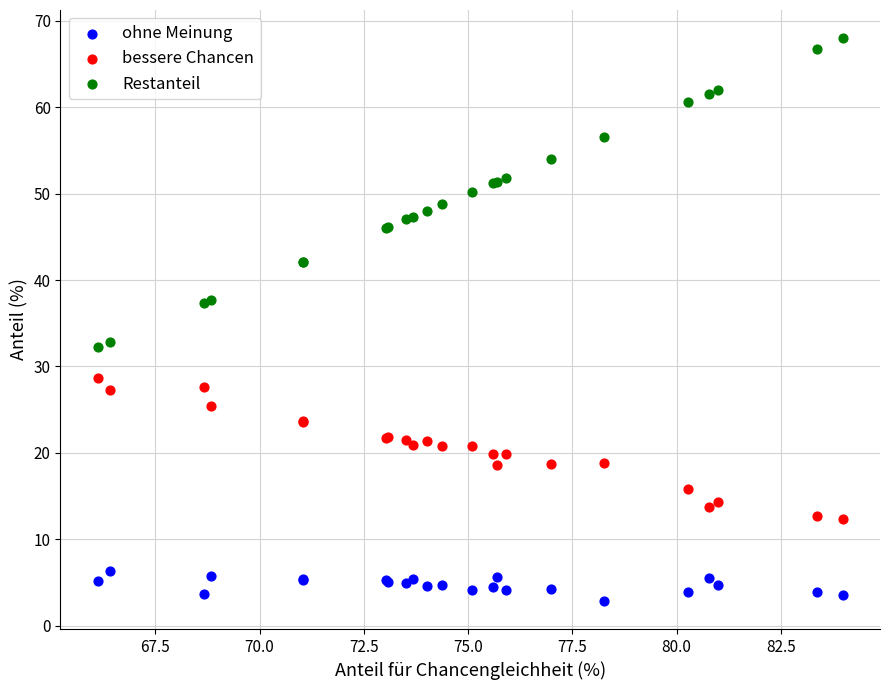

Which series contains the highest Y value?

Restanteil